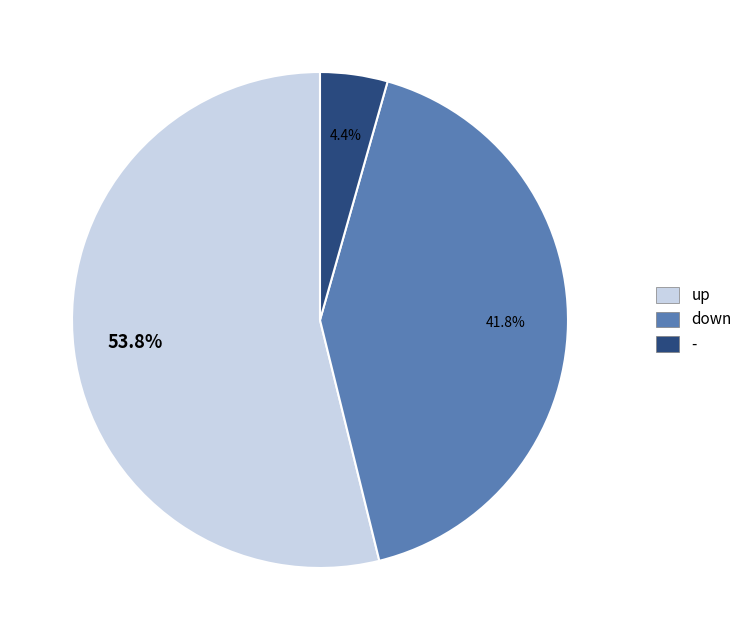

Is the sum of down and up greater than half?

Yes